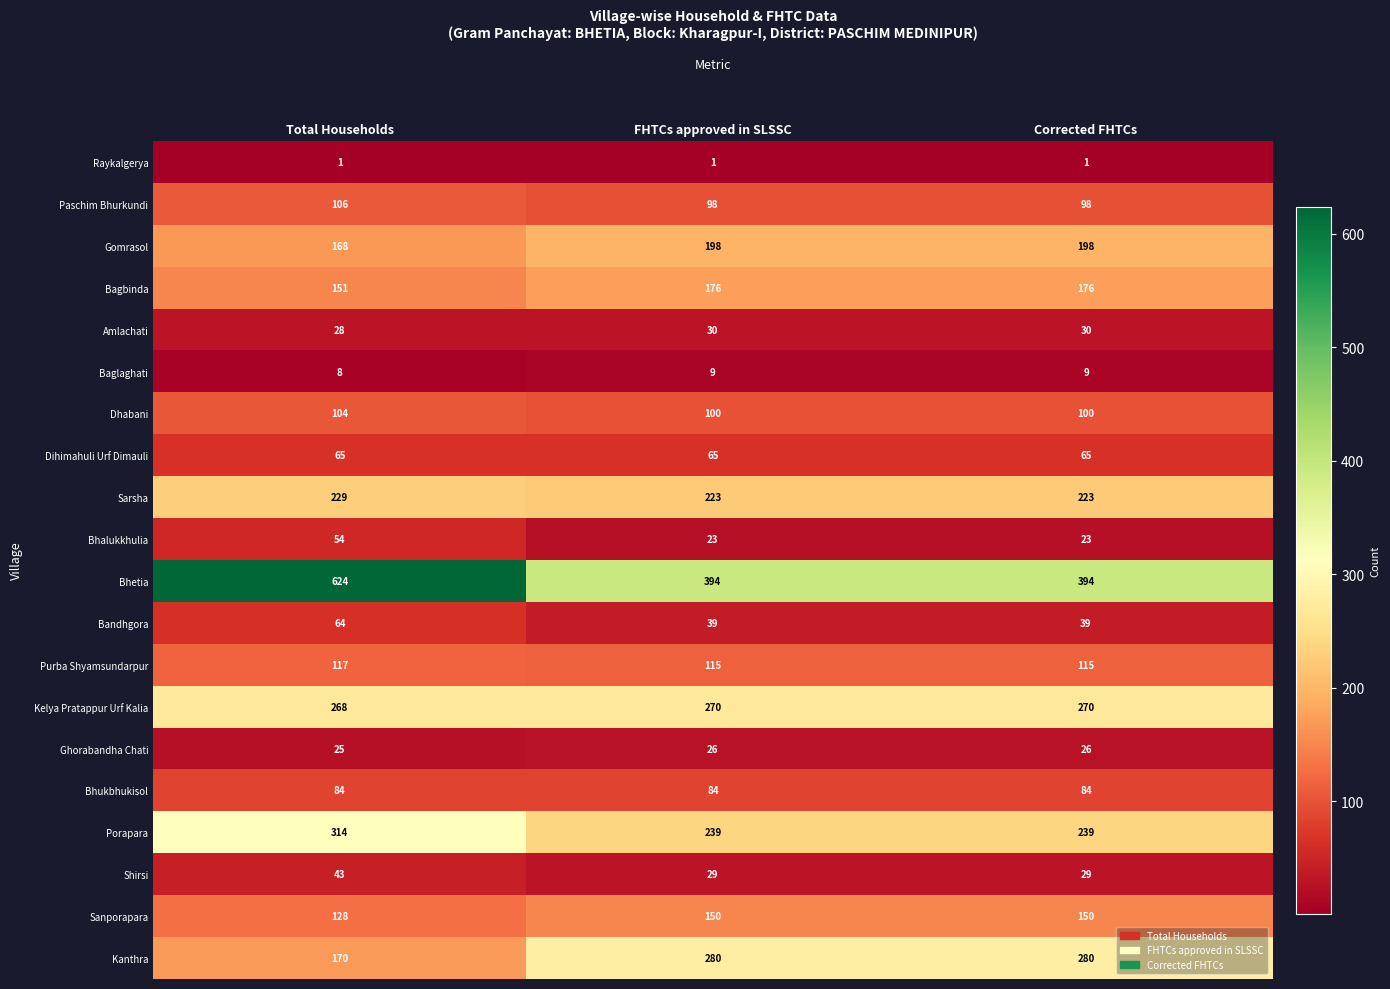

The Ghorabandha Chati series shows 26 at FHTCs approved in SLSSC. True or false?

True